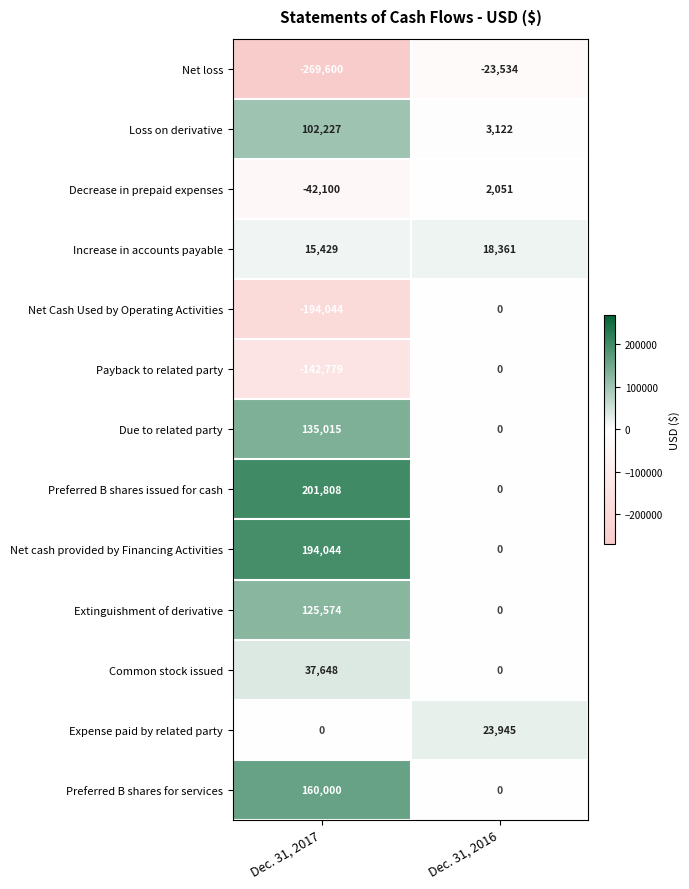

What is the spread (max minus min) of values at Dec. 31, 2016?

47479